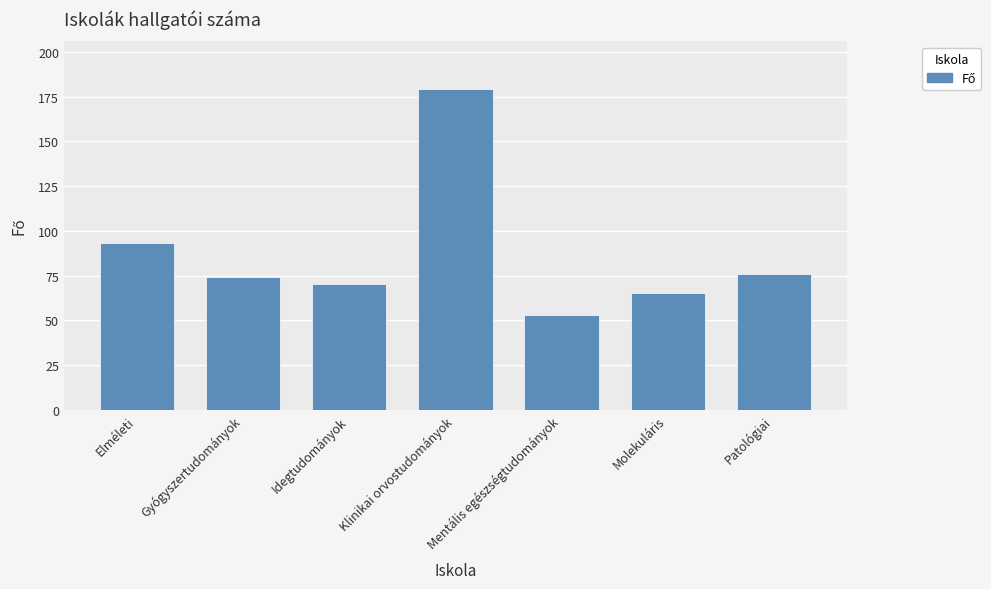

Where is the data nearest to the value 116?

Elméleti